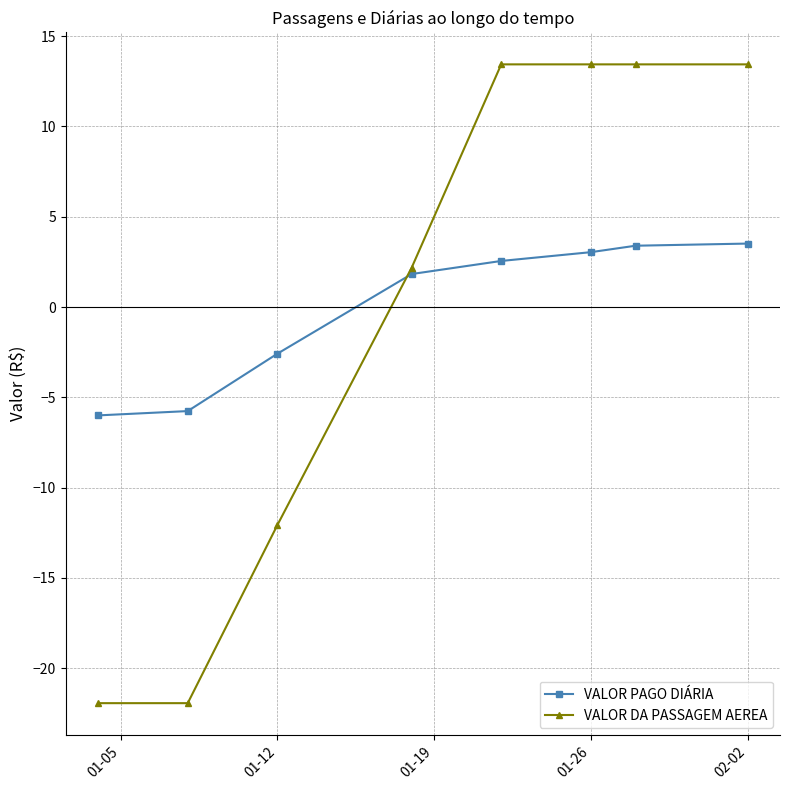

Which series has the largest range (max minus min)?

VALOR DA PASSAGEM AEREA